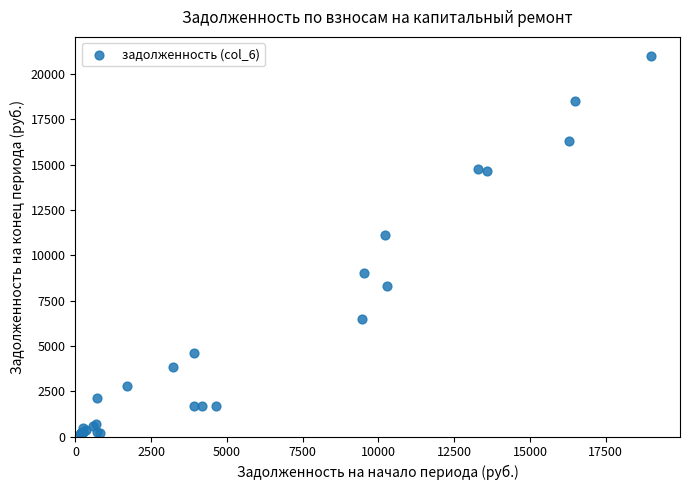

What Y value in the scatter plot is closest to 10513?

11095.2